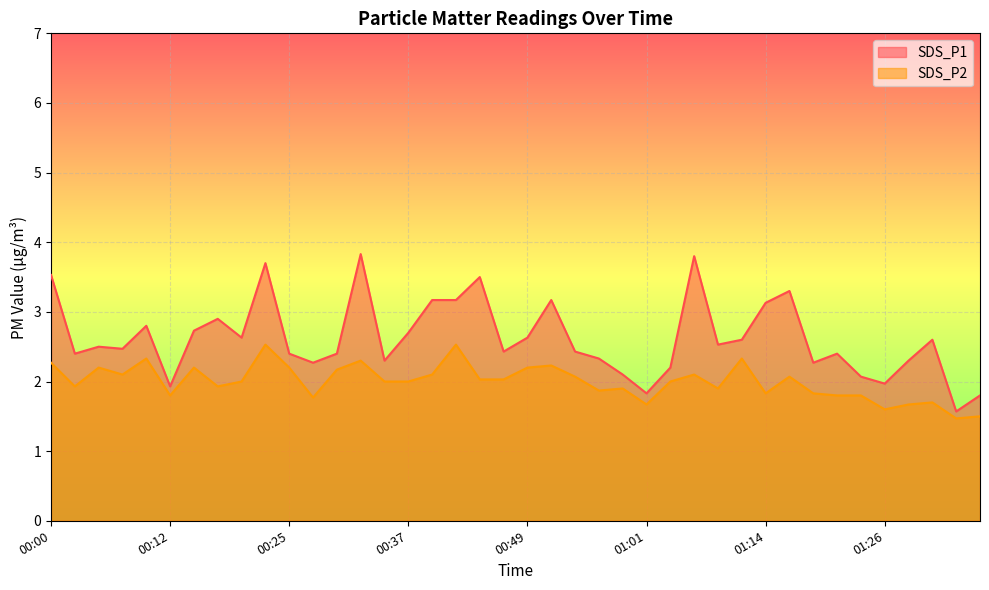

Which has a higher value, 00:07 or 00:42?

00:42